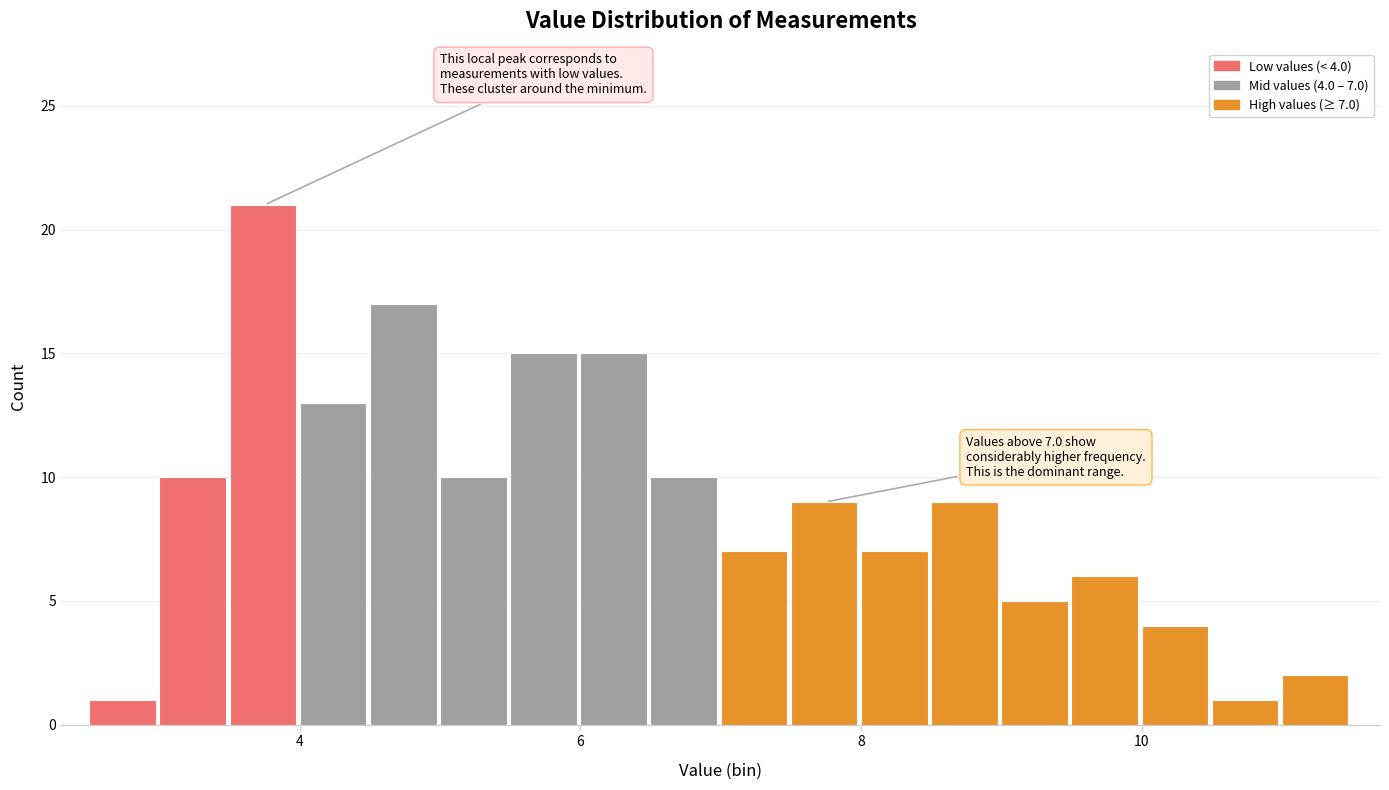

Read against the x-axis, roughly where is the centre of the tallest bar?

3.8